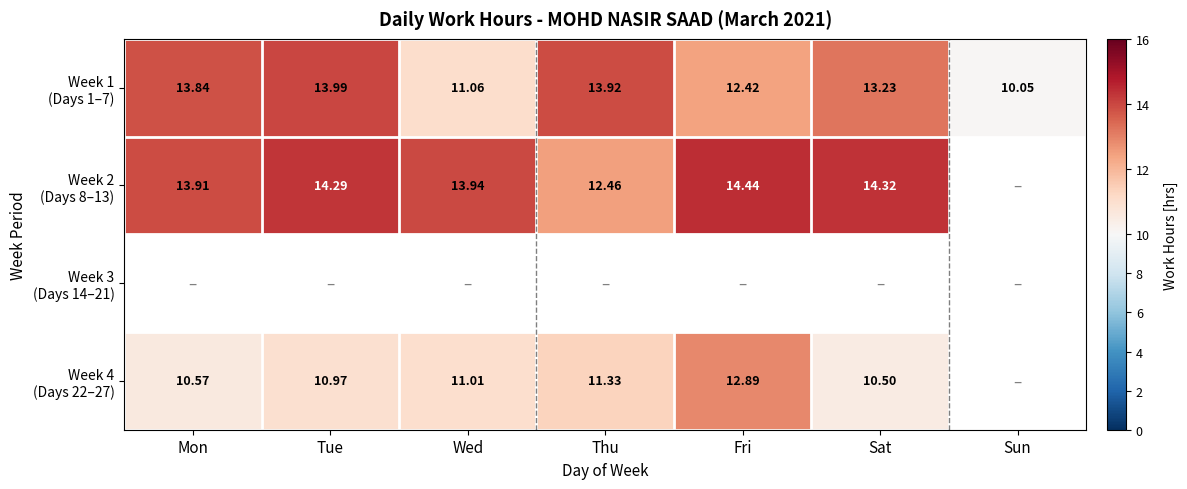

How many categories are shown in the chart?

7